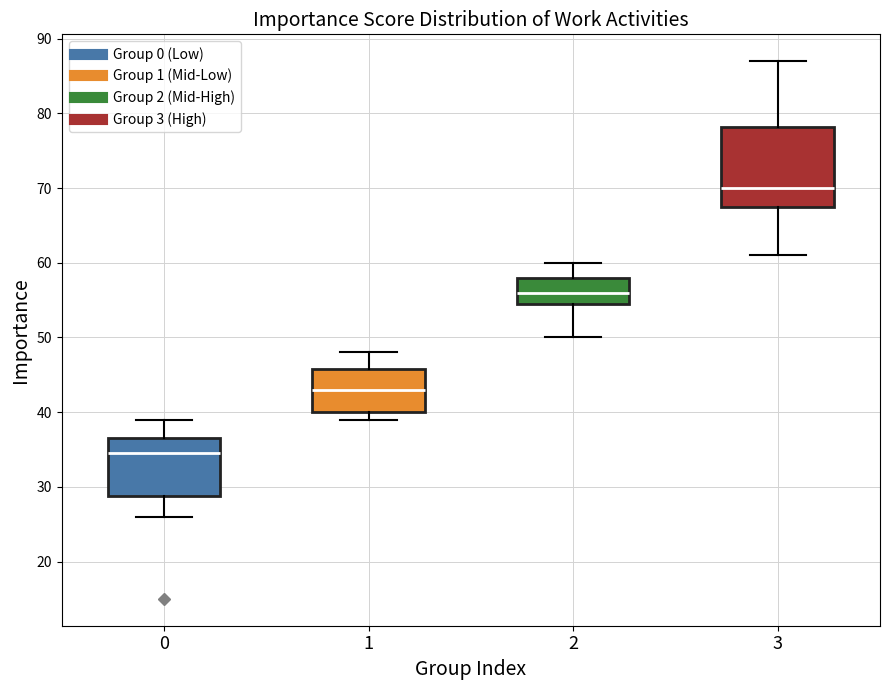

Which box is the tallest, from its lower edge to its upper edge?

3